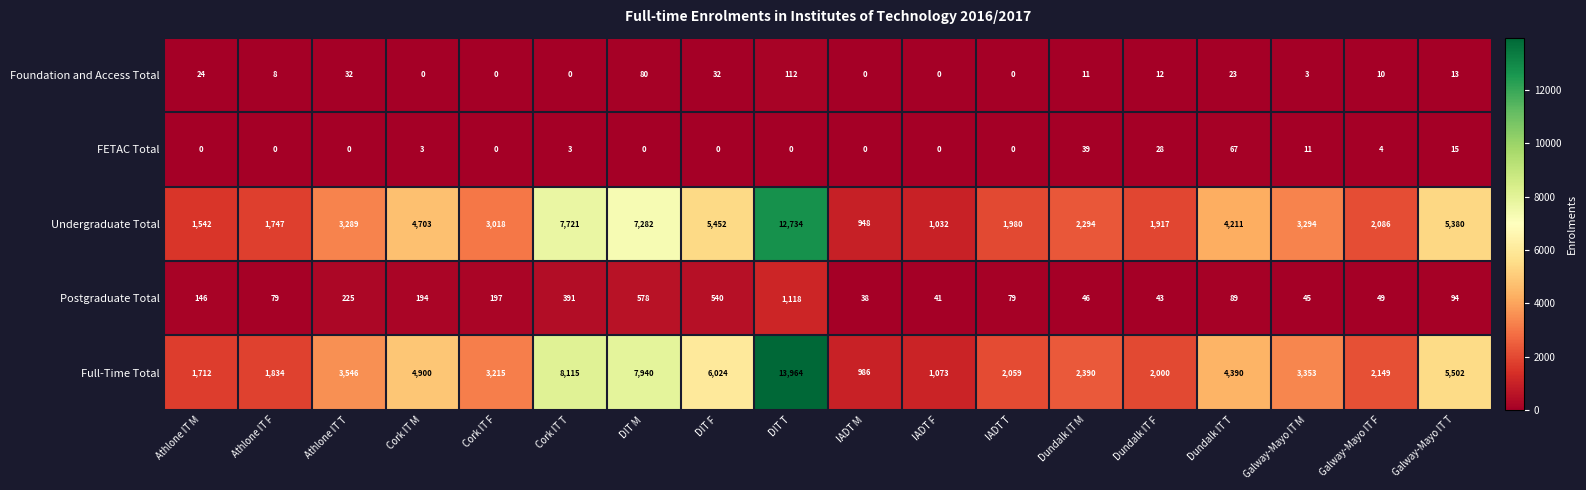

What is the greatest value displayed?

13964